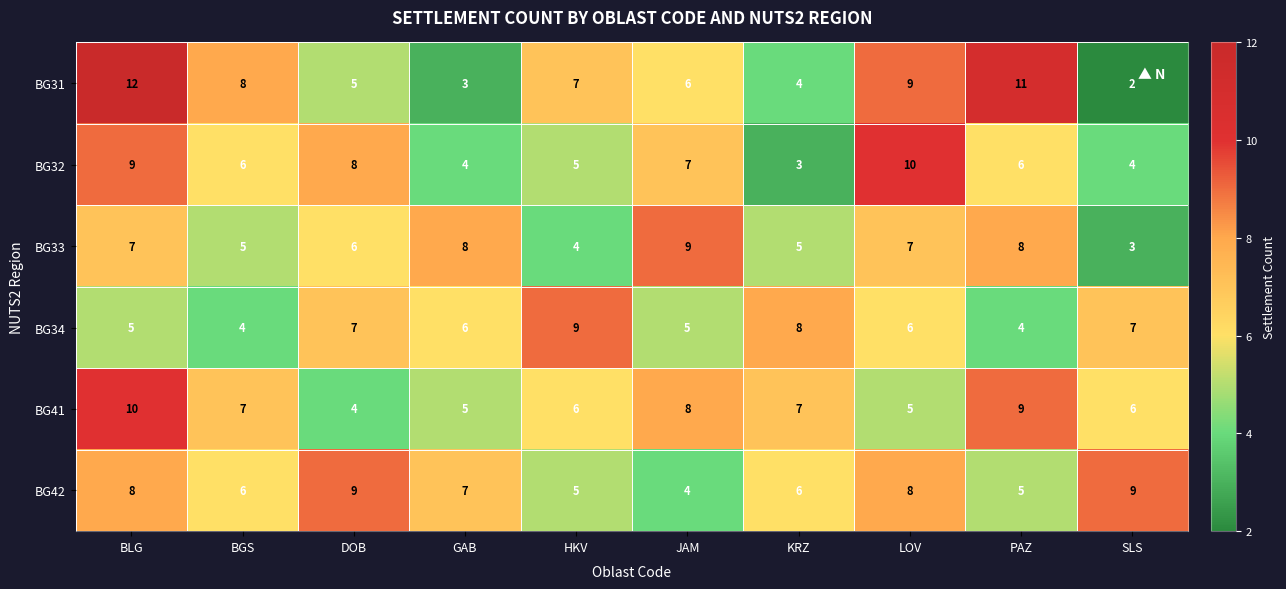

At which label does BG42 first exceed 7?

BLG